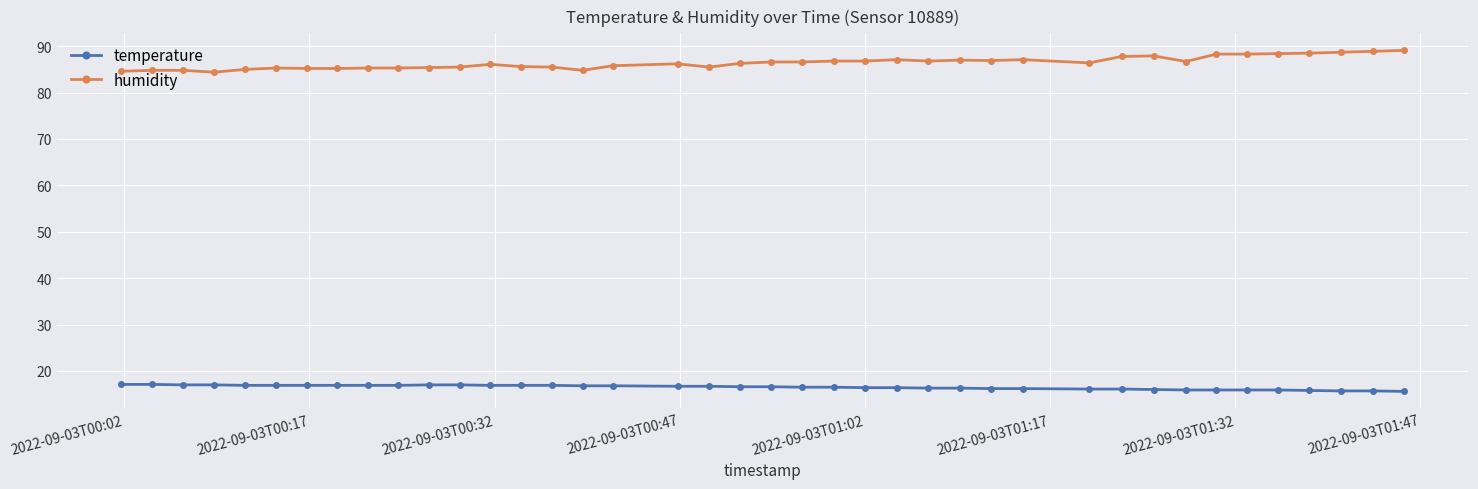

What is the value of the humidity point at the 3rd from the left?

84.8